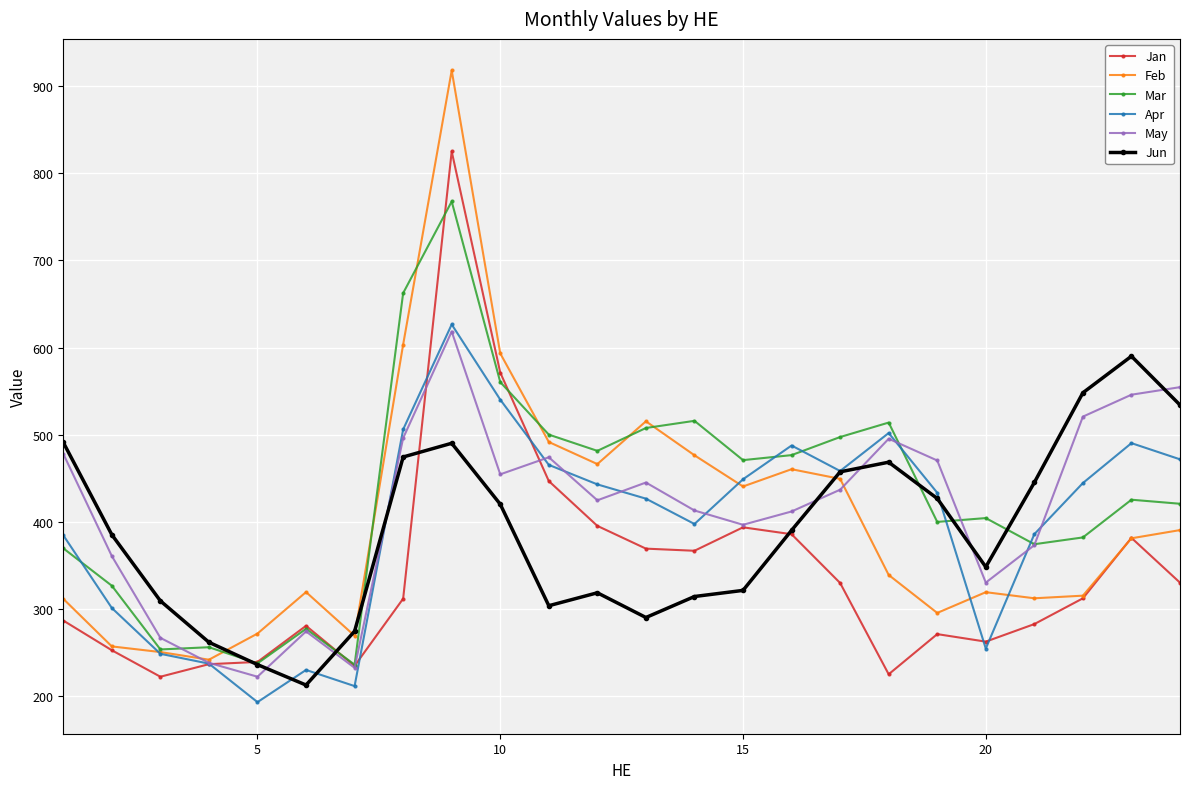

At how many categories does at least one series exceed 650?

2